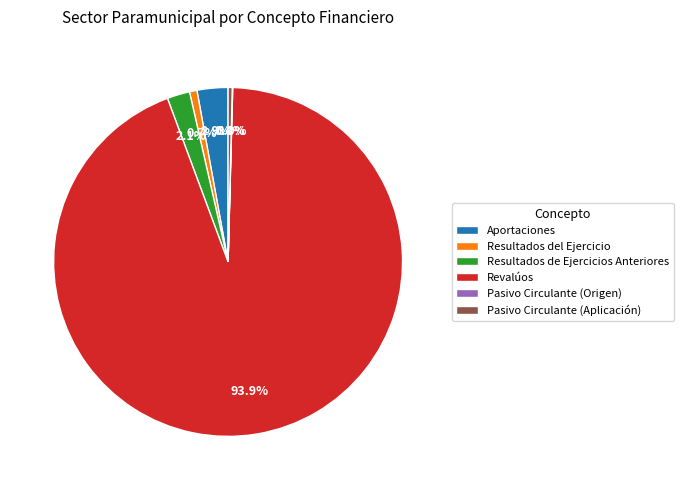

To the nearest percent, what is the average slice percentage?

17%